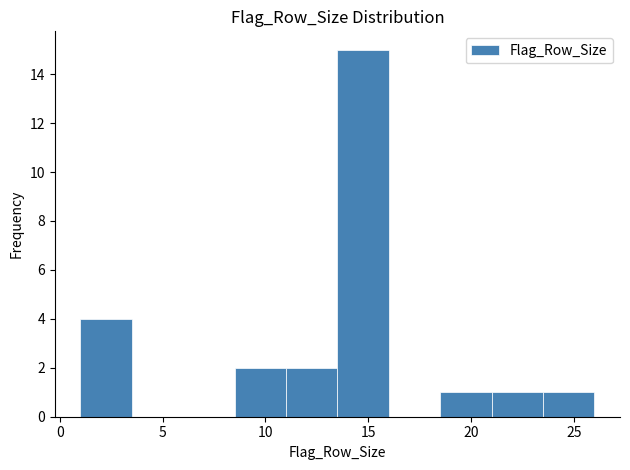

How tall is the bar that spans 8.5 to 11.0 on the x-axis? The values are not printed on the chart, so give them approximately, as read against the axis.

2